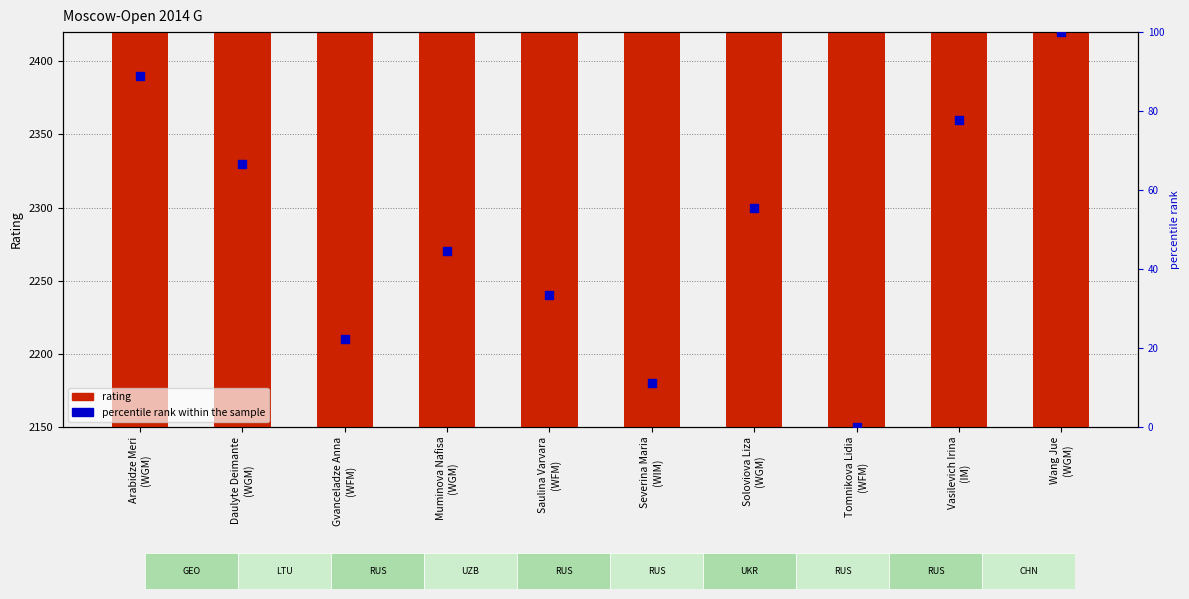

Which series reaches the maximum Y coordinate?

rating